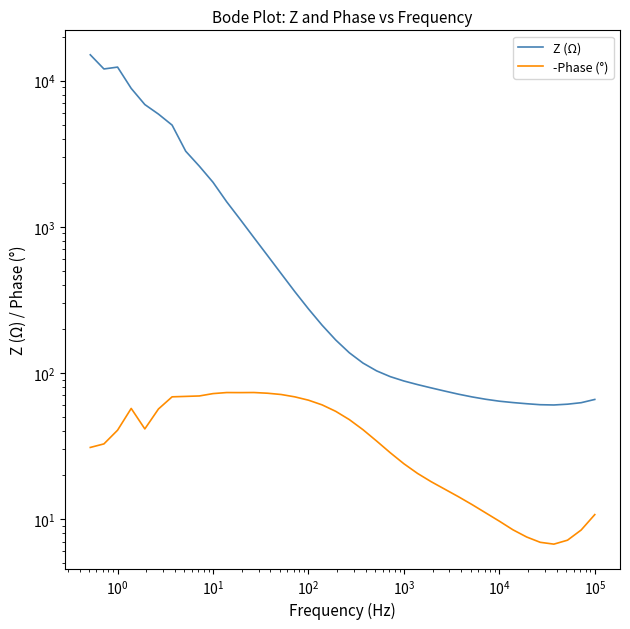

The value of Z (Ω) at 11 is 100.9. True or false?

False